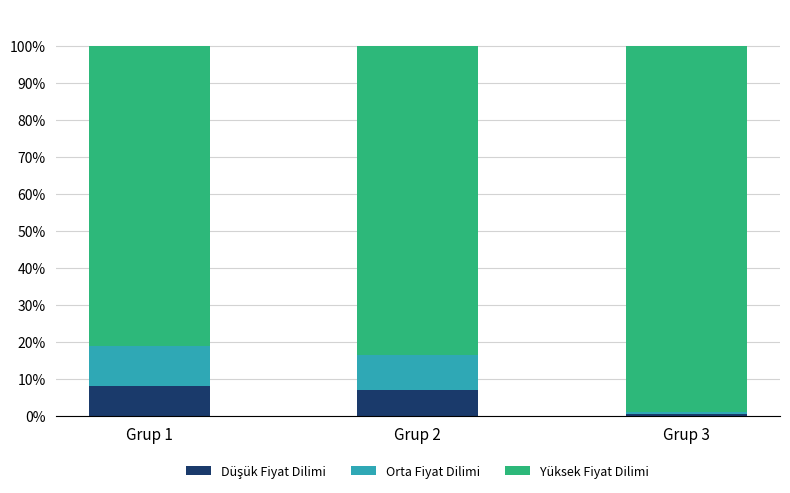

True or false: Düşük Fiyat Dilimi has a value of 3.4 at Grup 2.

False